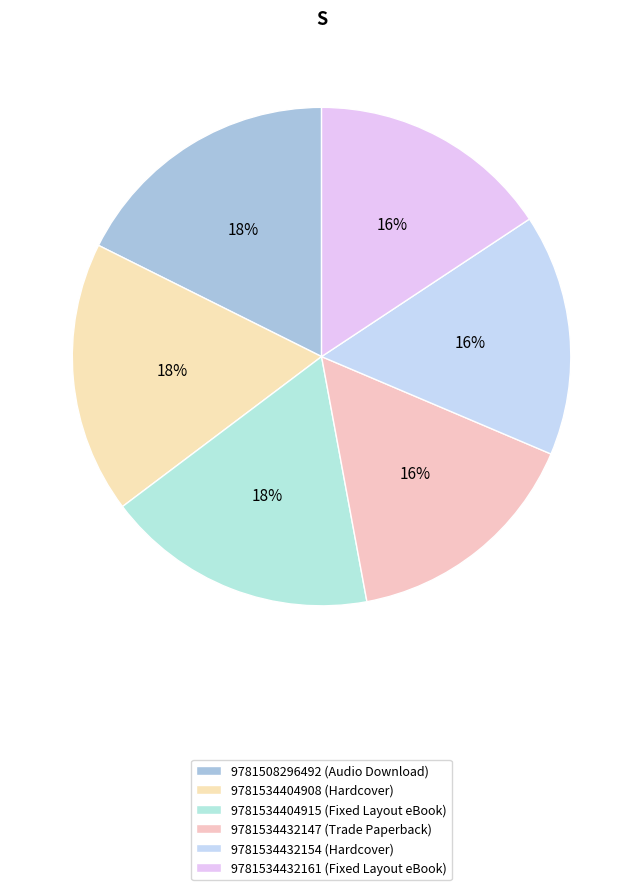

How many slices are in this pie chart?

6